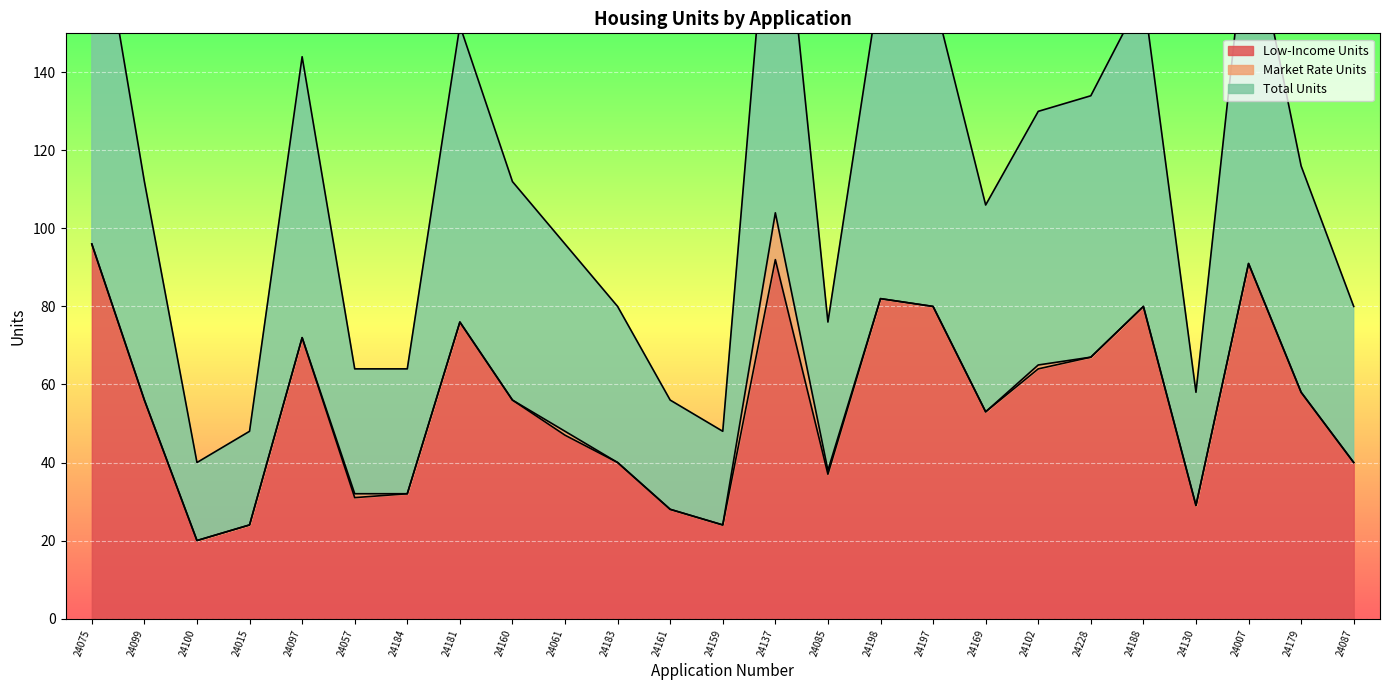

True or false: Low-Income Units and Total Units cross at least once.

False